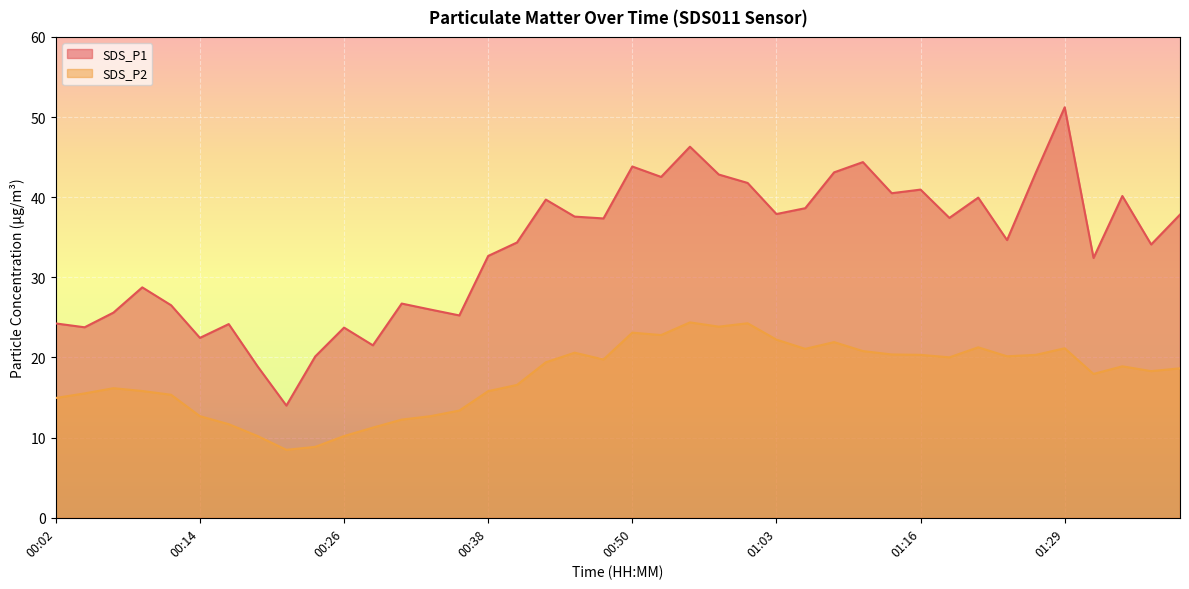

At which category does the chart reach its minimum across all series?

00:21